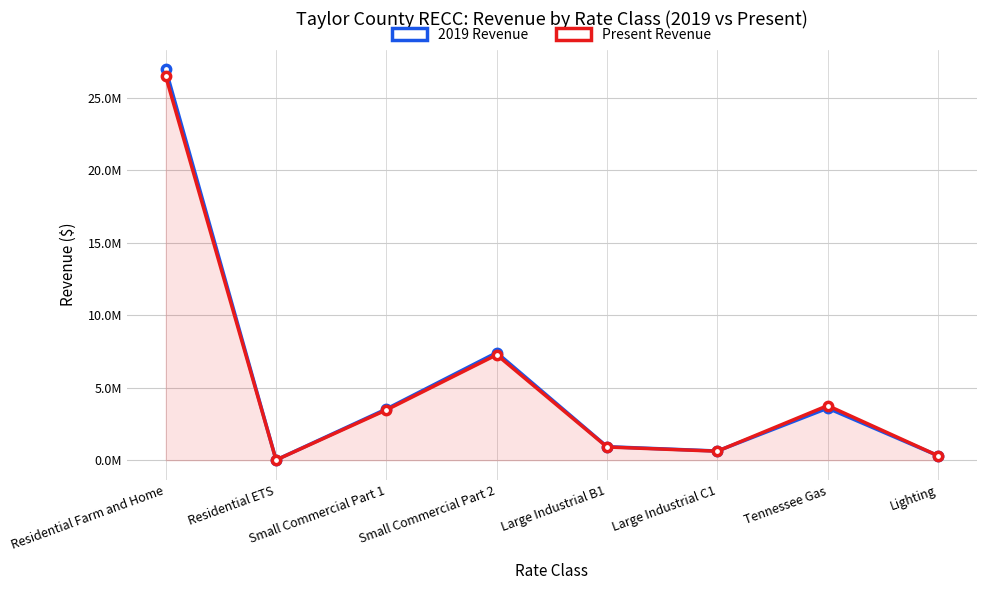

Reading left to right, what are all the values shown in this chart?

2019 Revenue: 26980545.1	15249.6	3533770.3	7423937.9	932624.1	633361.7	3591978.6	310830.2
Present Revenue: 26491047.7	14736.1	3469479.2	7278132.4	911148.7	620463.7	3768386.8	310830.2